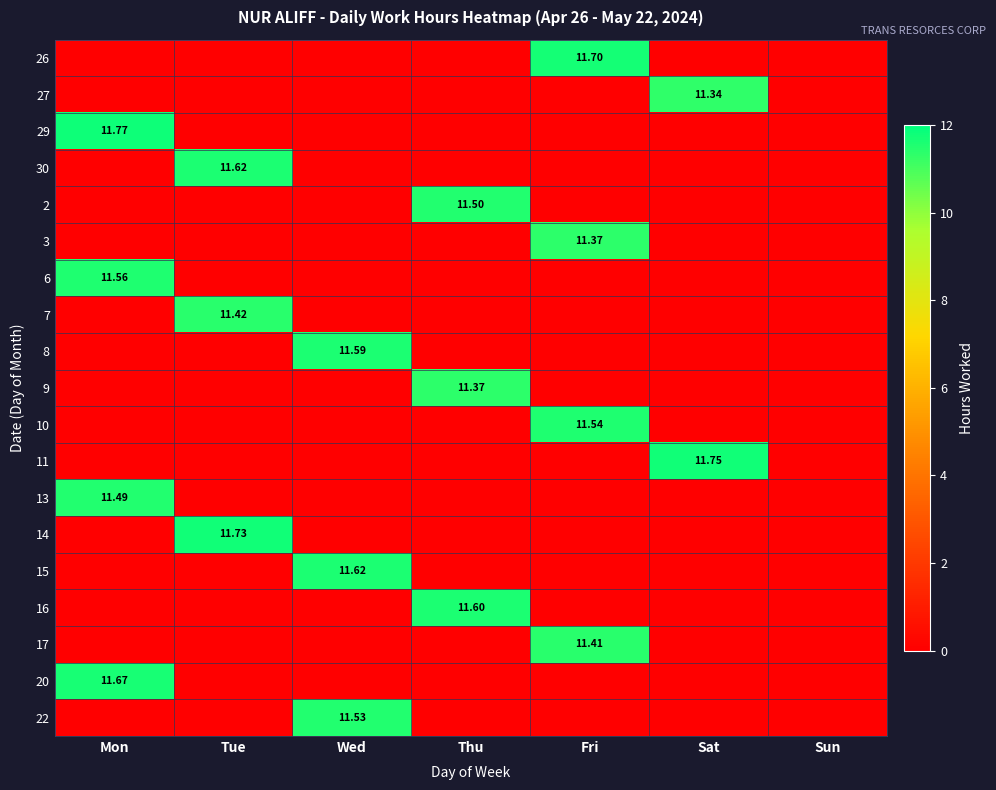

At which category is the sum across all series the highest?

Mon